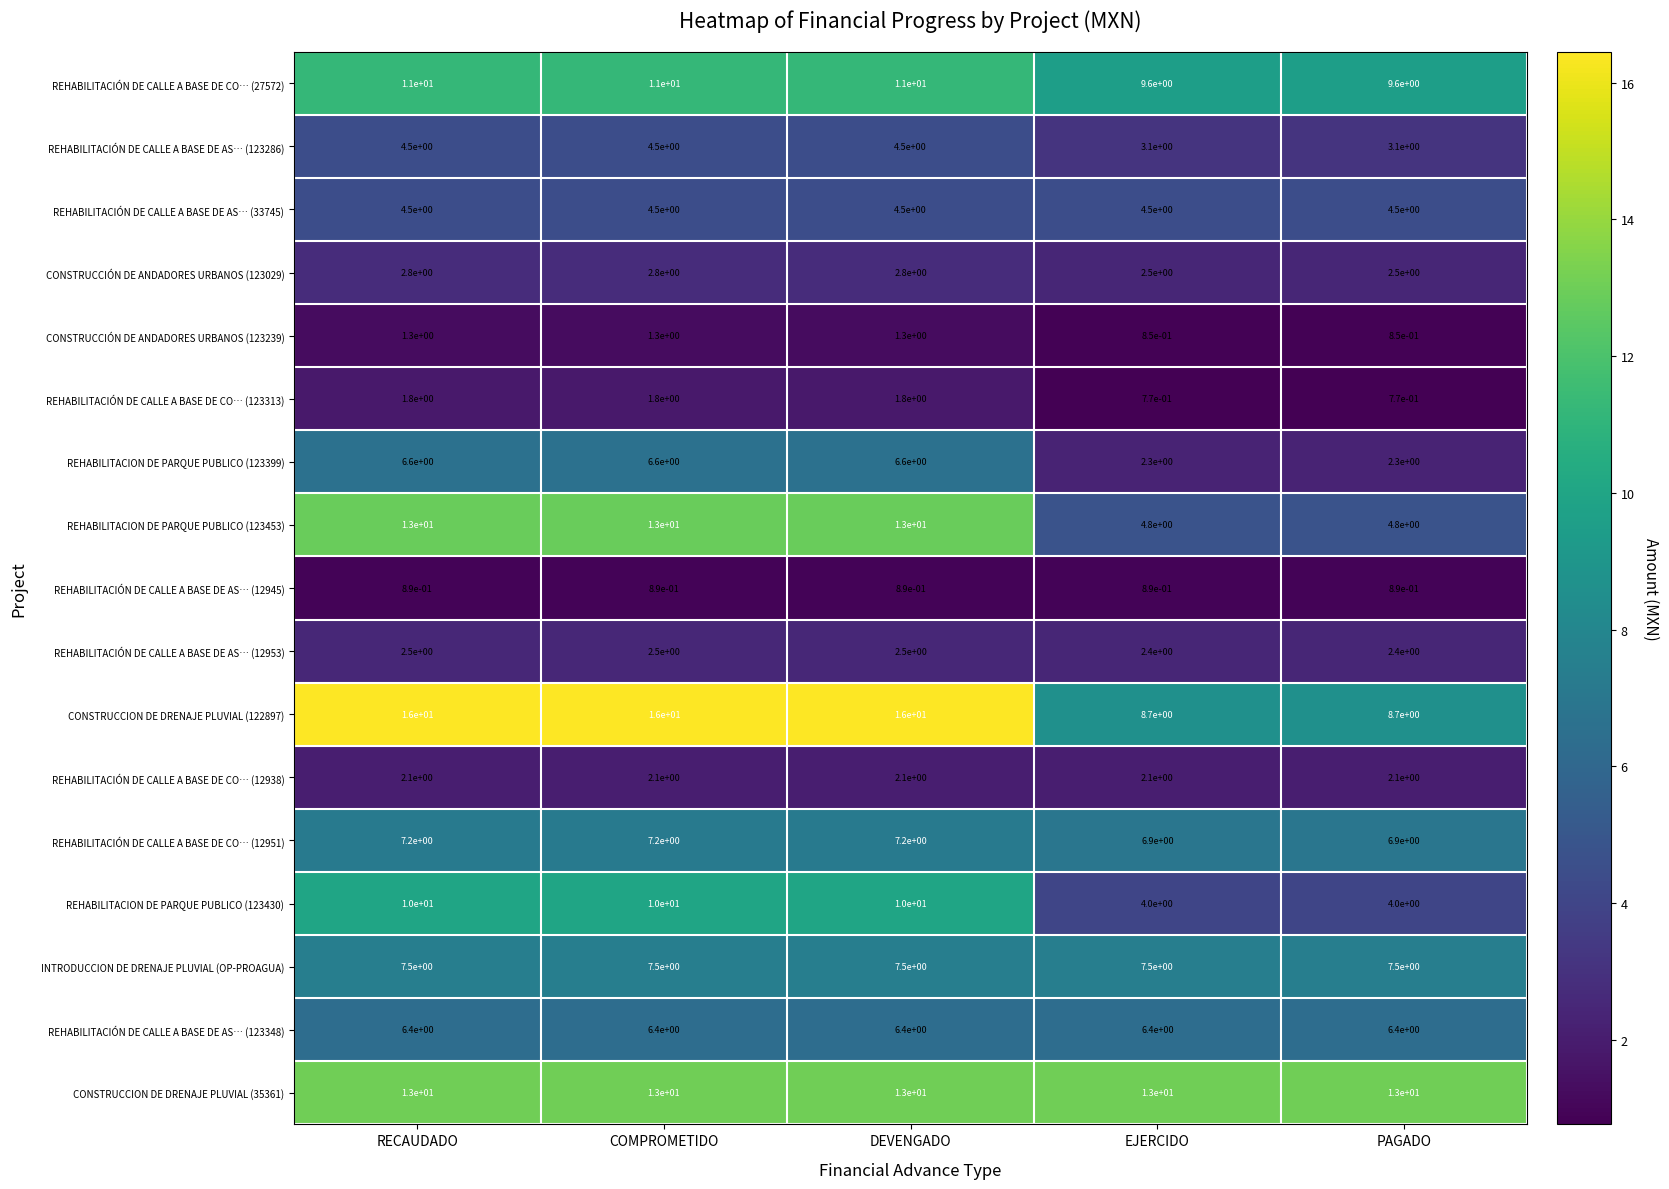

True or false: REHABILITACIÓN DE CALLE A BASE DE CO… (27572) has a value of 11.0 at COMPROMETIDO.

True